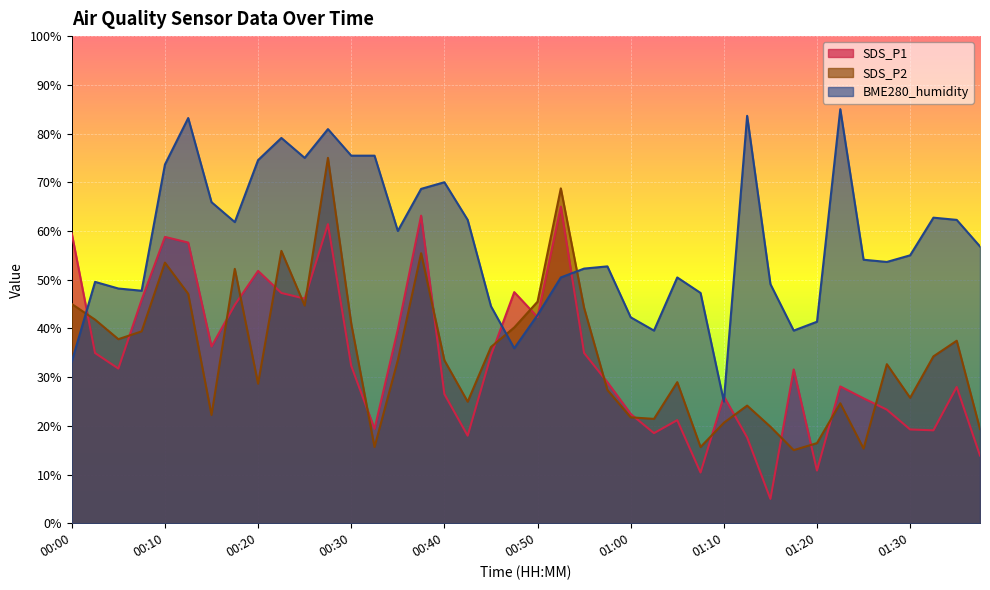

What is the spread (max minus min) of values at 00:43?

44.3